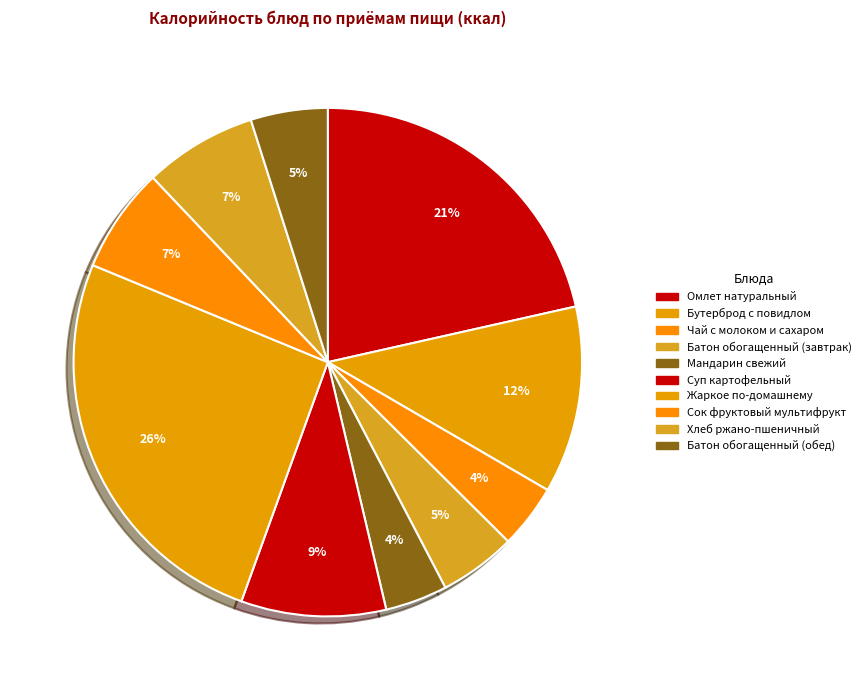

How many slices are in this pie chart?

10